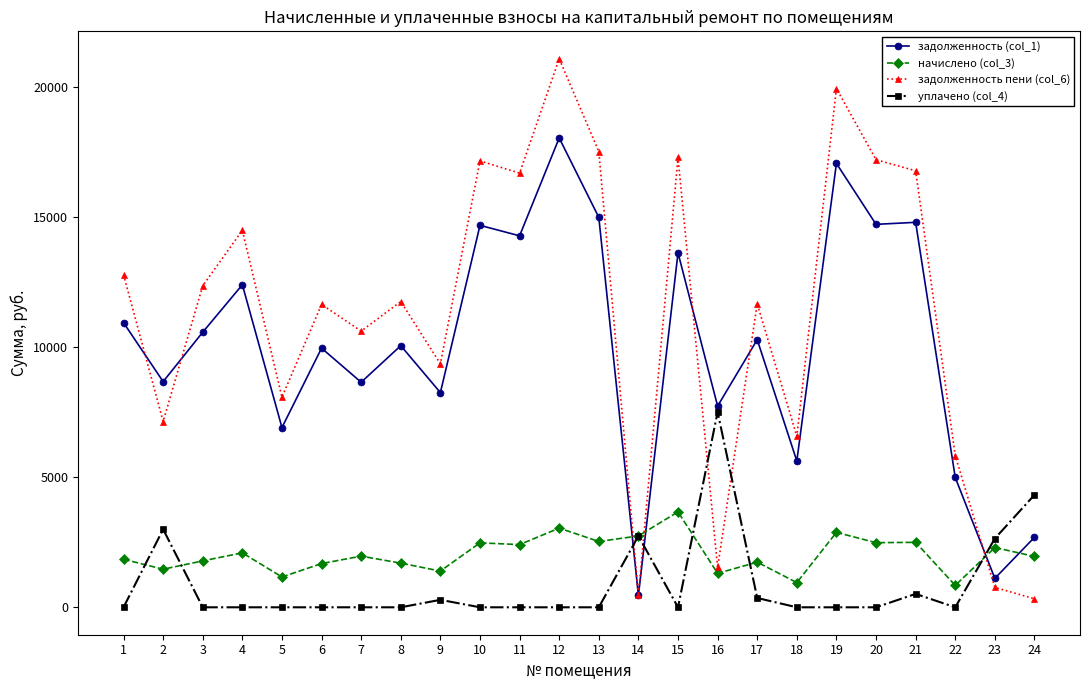

At 12, list the series in order from largest to smallest.

задолженность пени (col_6), задолженность (col_1), начислено (col_3), уплачено (col_4)